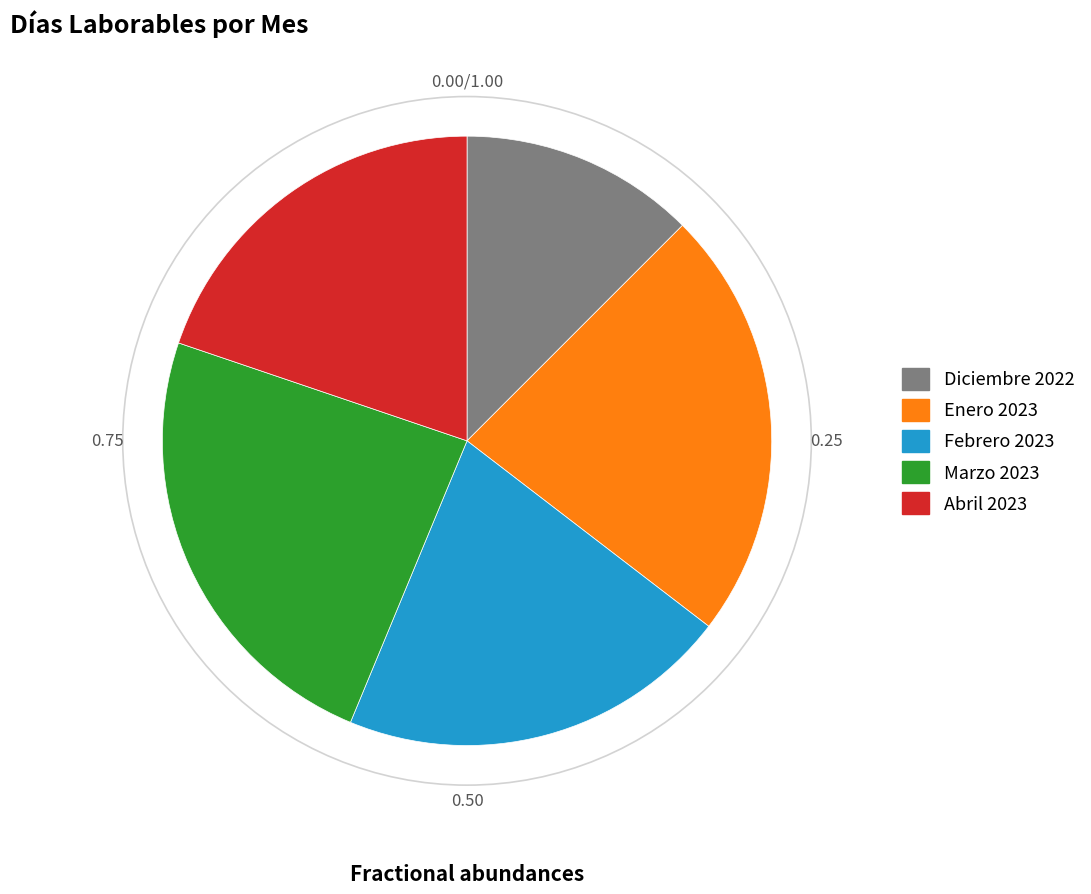

Between Enero 2023 and Marzo 2023, which is larger?

Marzo 2023